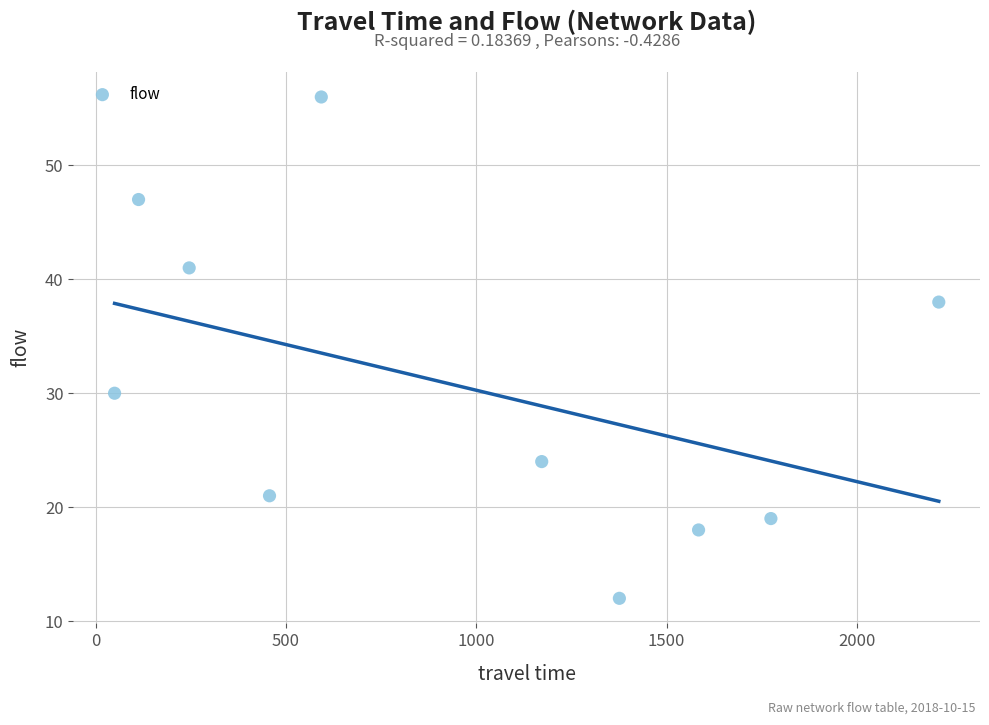

What is the average X value?

958